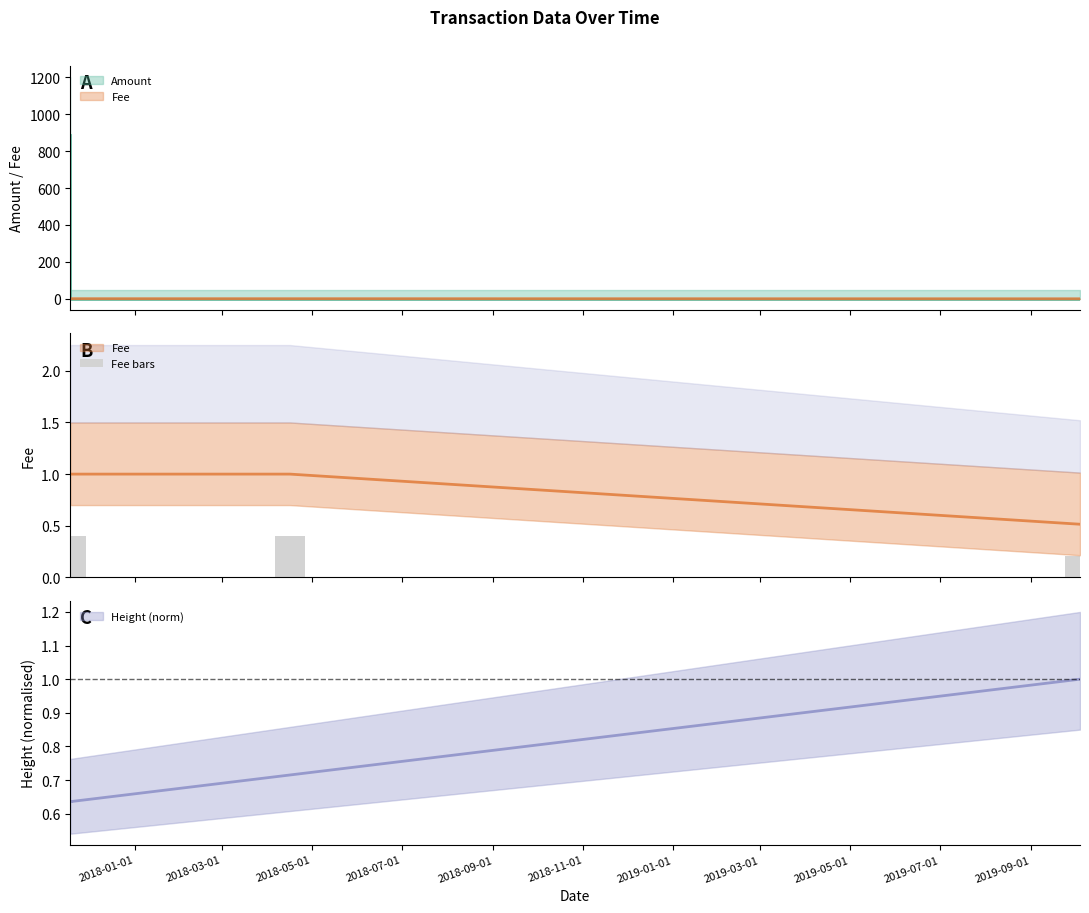

Reading left to right, transcribe all the data shown in this chart.

0.4	0.4	0.4	0.4	0.4	0.2